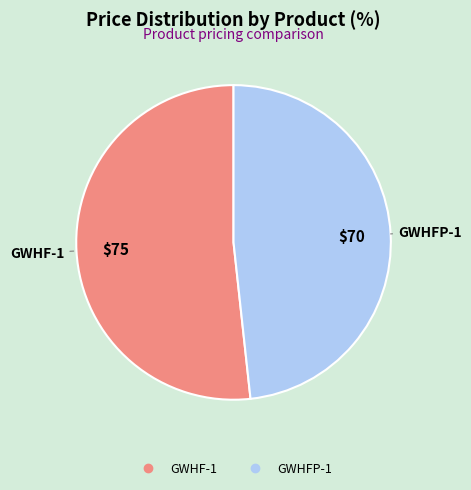

Between GWHF-1 and GWHFP-1, which is larger?

GWHF-1